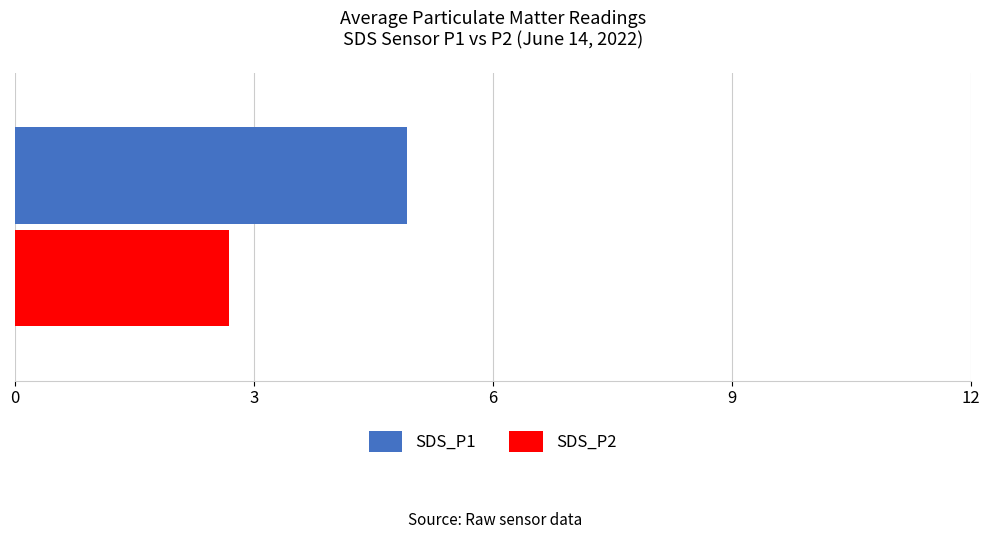

What is the lowest value of the SDS_P1 series?

4.9